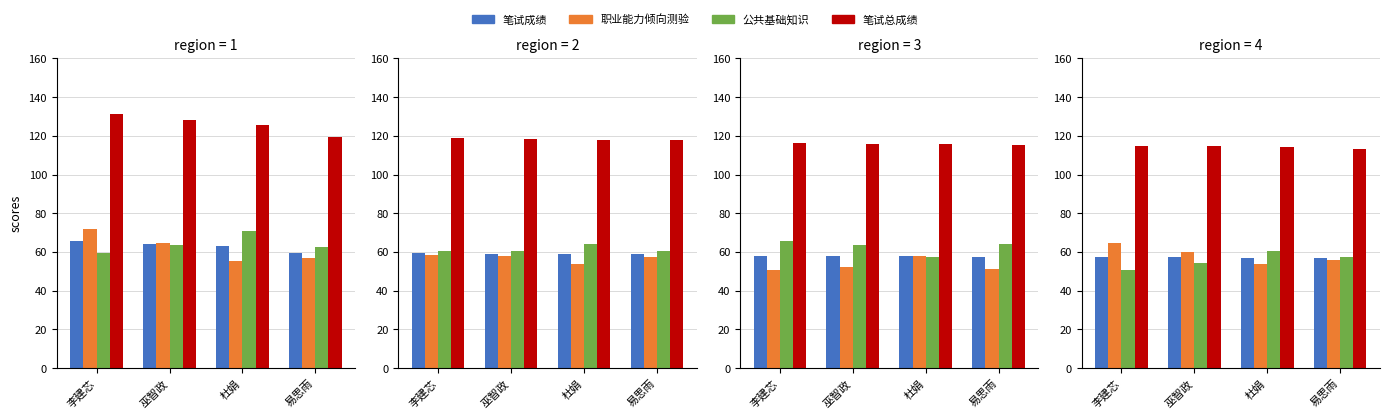

True or false: 职业能力倾向测验 has a value of 53.7 at 杜娟.

True